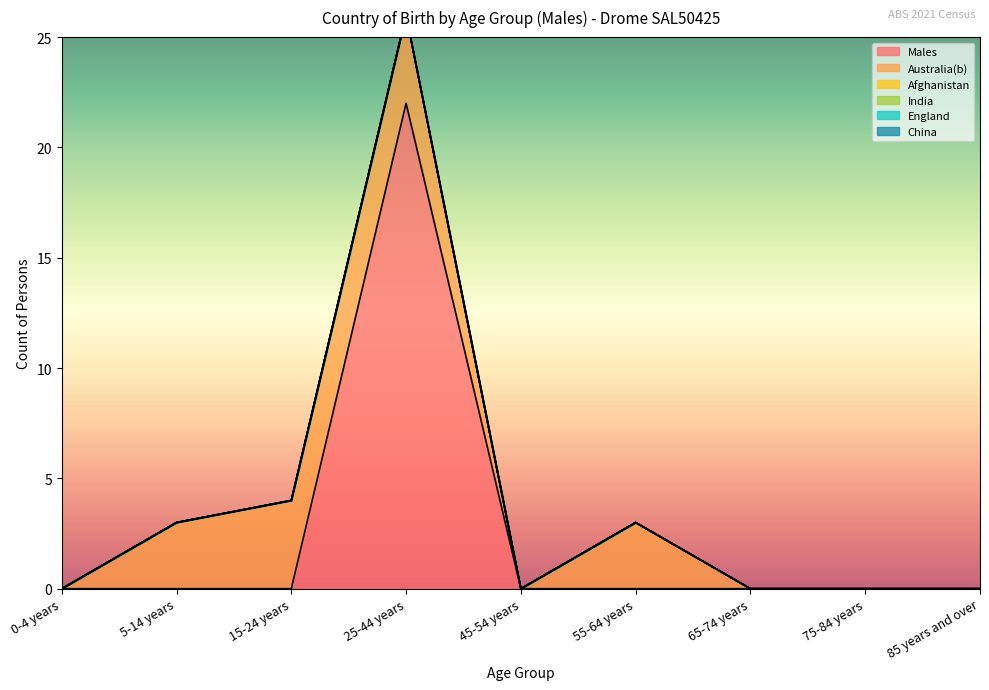

What is the label of the 2nd point from the left?

5-14 years